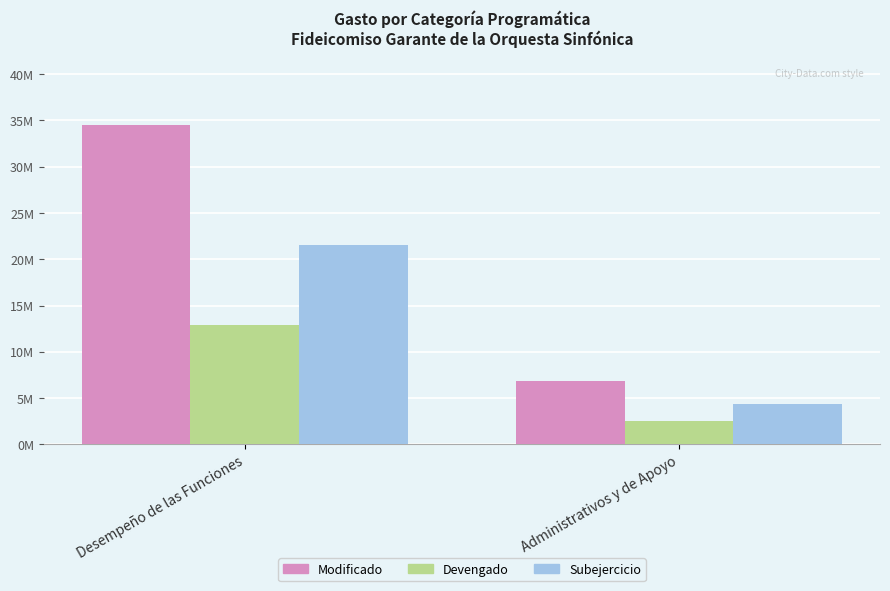

Are the bars grouped side by side (vs. stacked)?

Yes